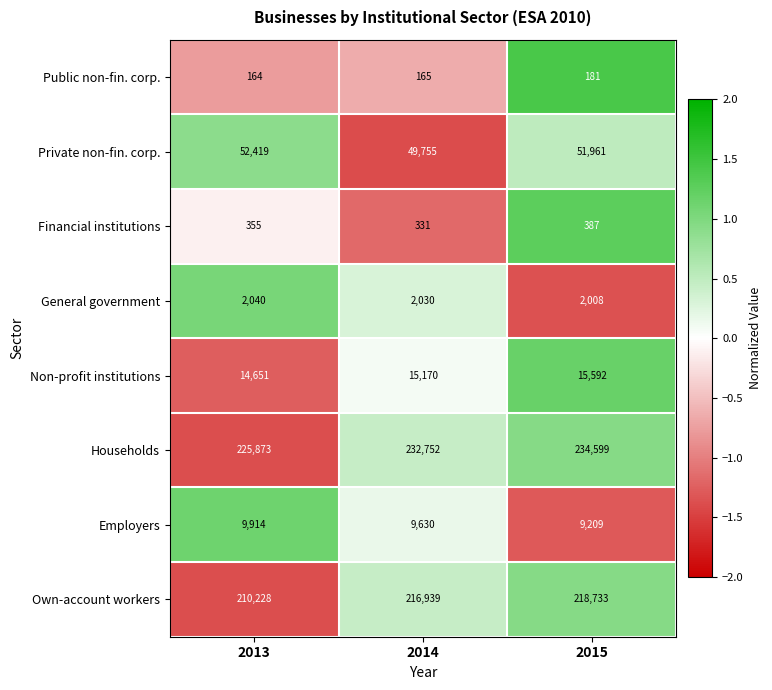

List the labels in order of Households value, largest first.

2015, 2014, 2013